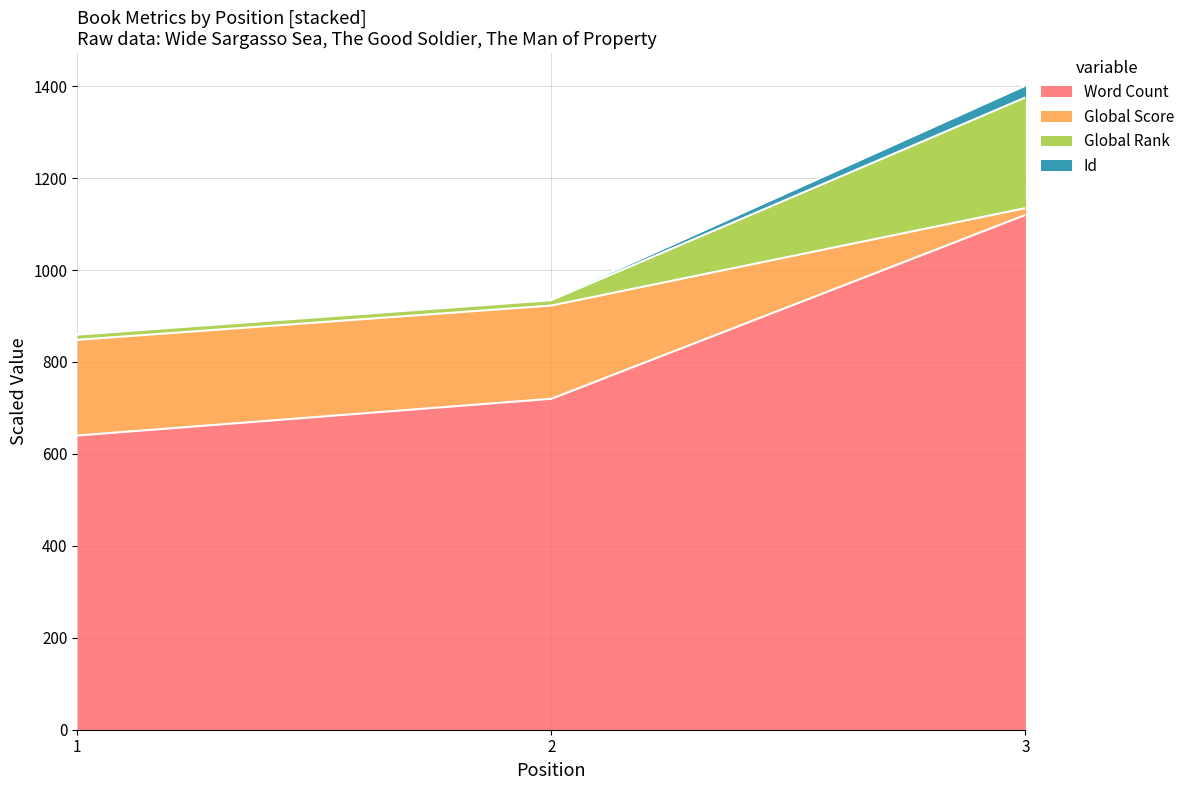

What is the lowest value of the Word Count series?

640.0